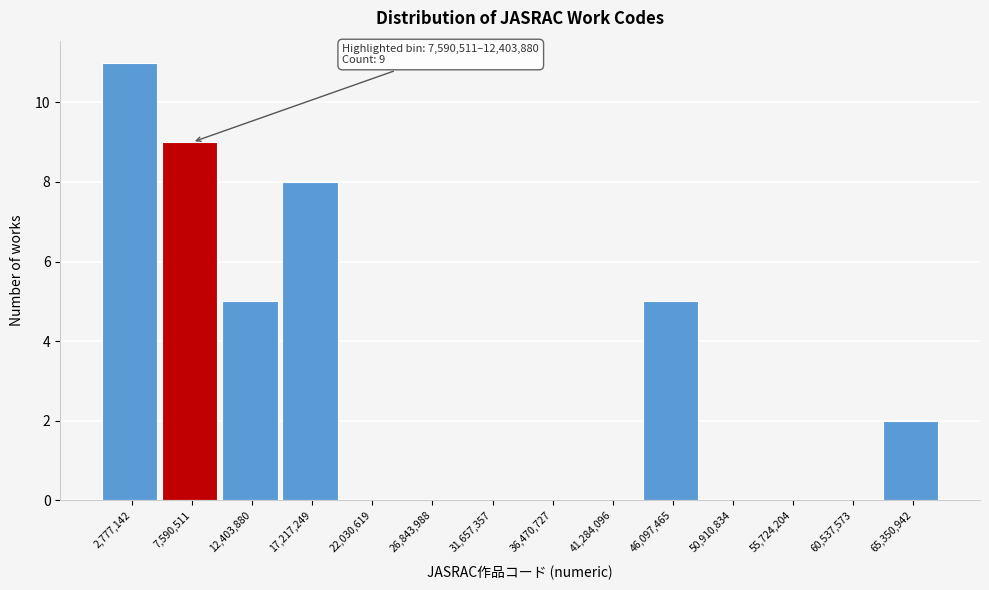

Reading right to left, transcribe all the data shown in this chart.

65,350,942=2	60,537,573=0	55,724,204=0	50,910,834=0	46,097,465=5	41,284,096=0	36,470,727=0	31,657,357=0	26,843,988=0	22,030,619=0	17,217,249=8	12,403,880=5	7,590,511=9	2,777,142=11